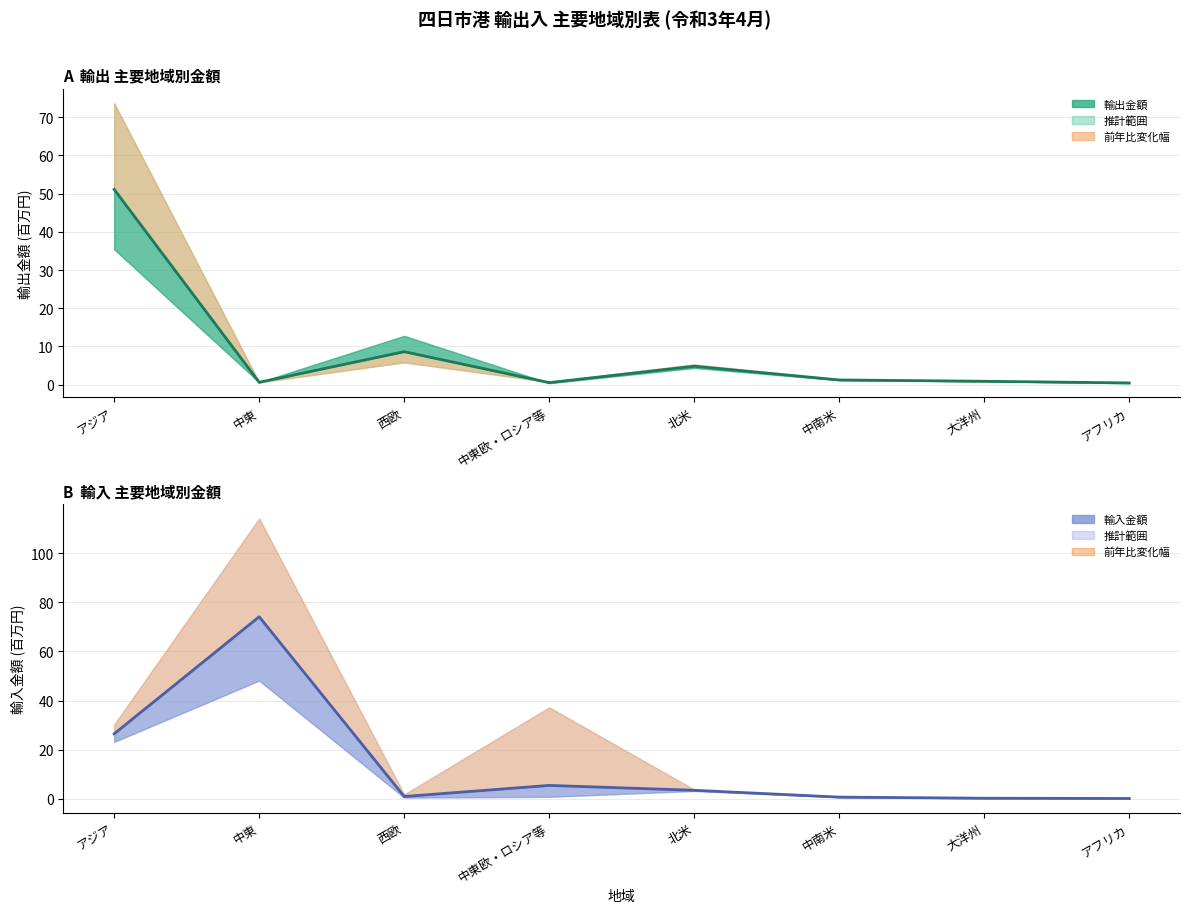

What is the sum of the 輸出_金額 values at 中南米 and アフリカ?

1.7